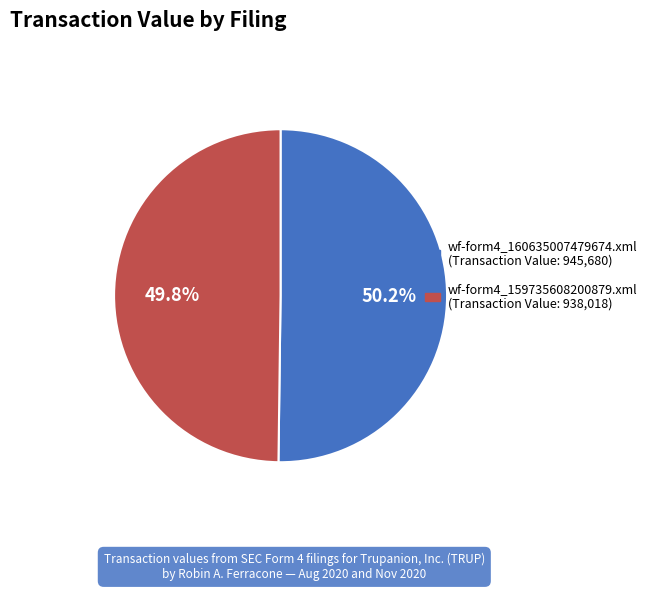

Combined, do wf-form4_160635007479674.xml and wf-form4_159735608200879.xml account for over 50%?

Yes